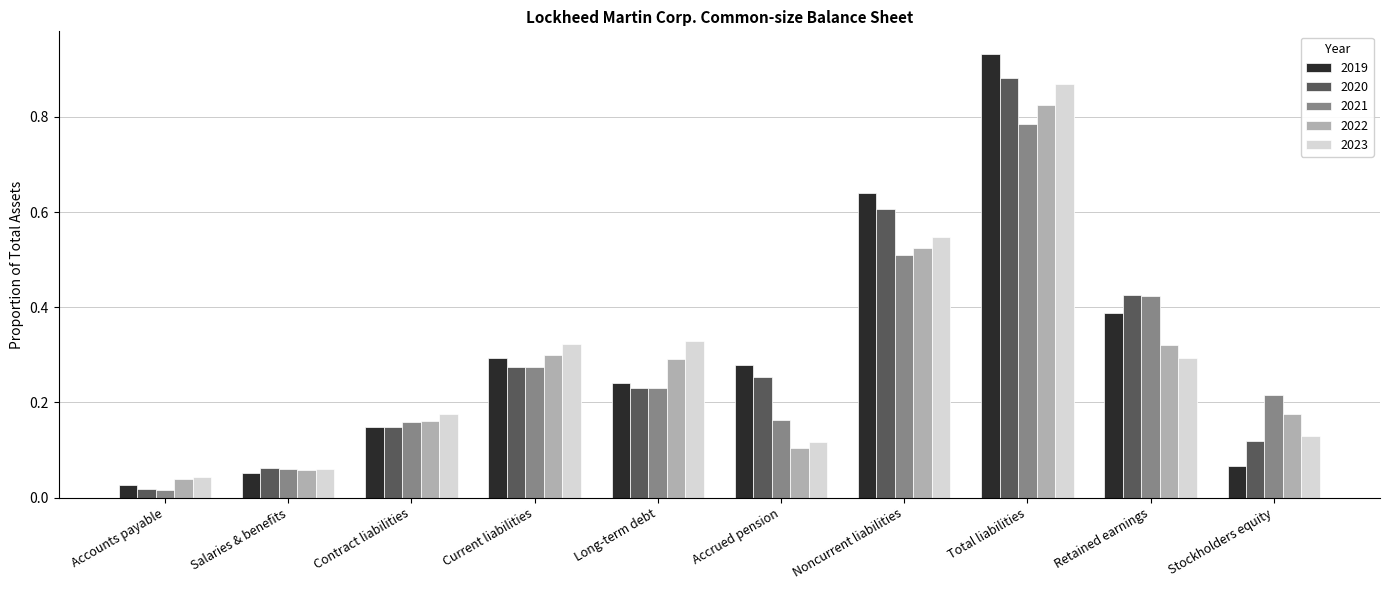

What are all the series names shown in the legend?

2019, 2020, 2021, 2022, 2023